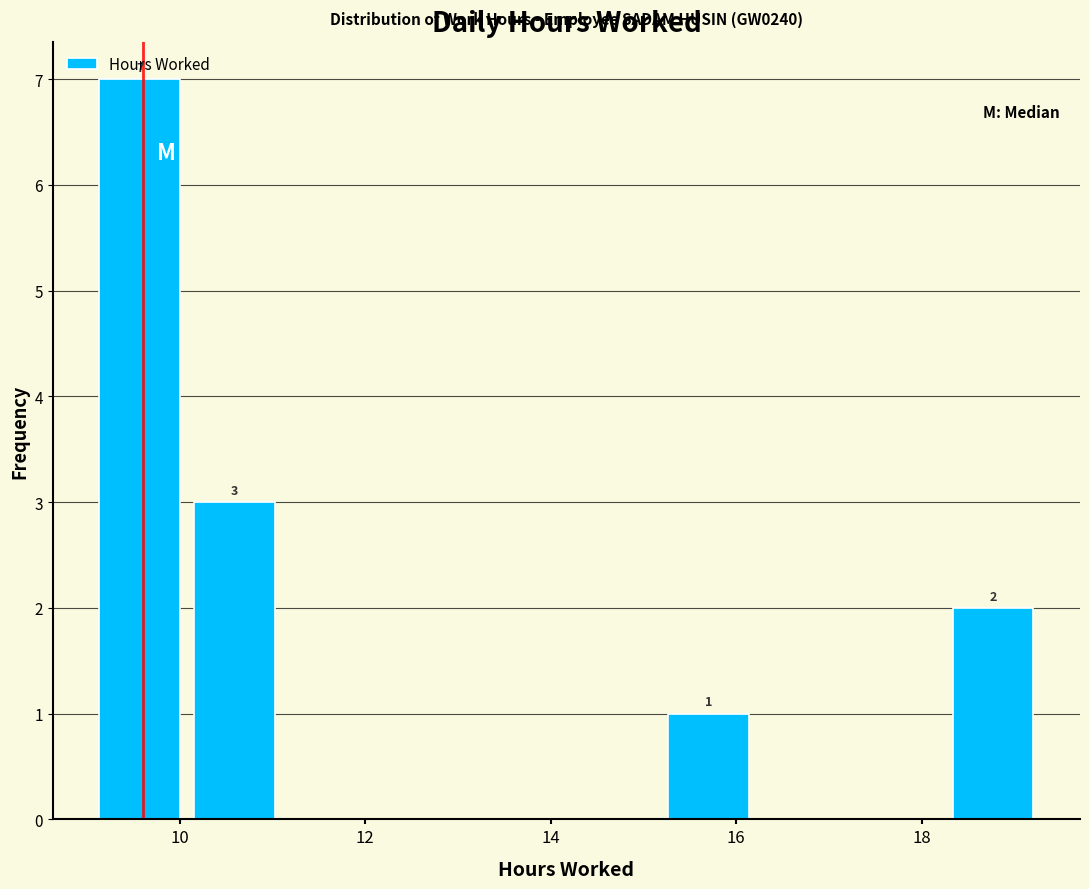

Over which range of the x-axis is the bar tallest?

9.0 to 10.0